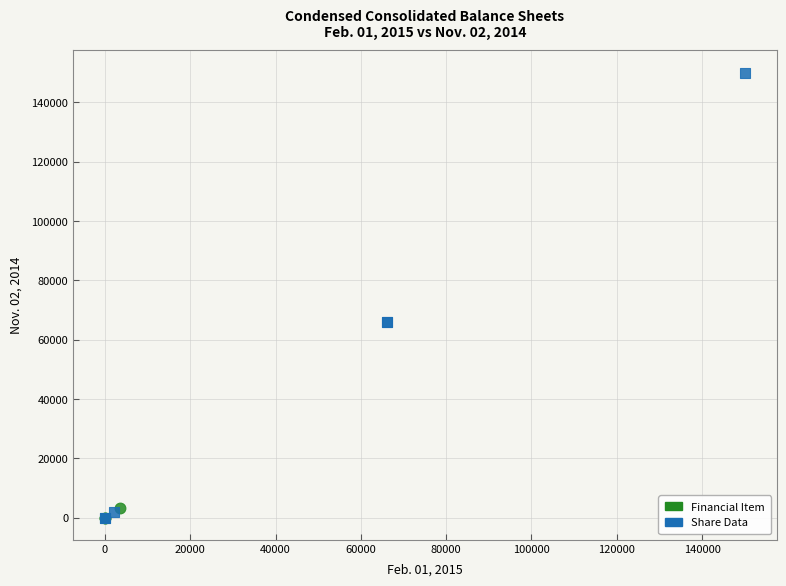

Which series contains the highest Y value?

Share Data